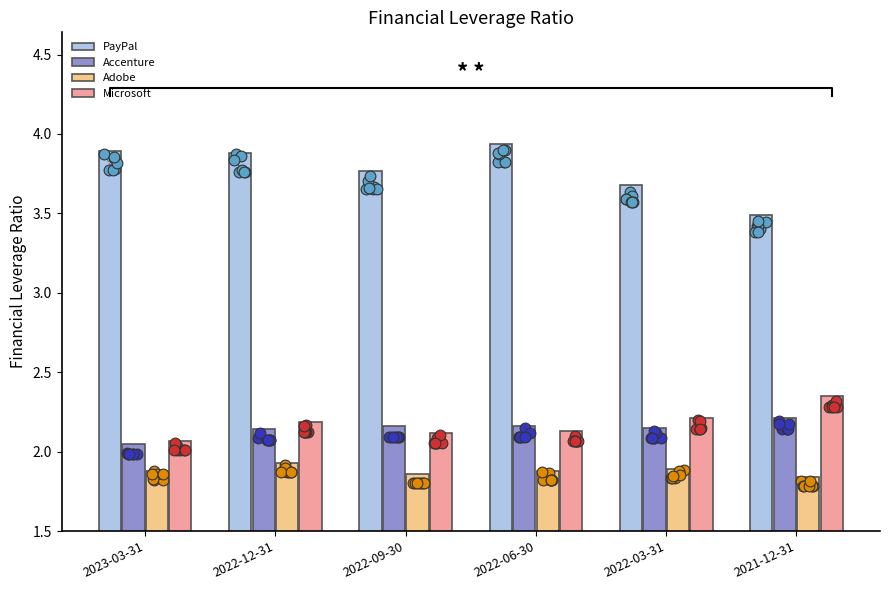

Is the value of PayPal at 2023-03-31 greater than the value of Microsoft at 2022-06-30?

Yes